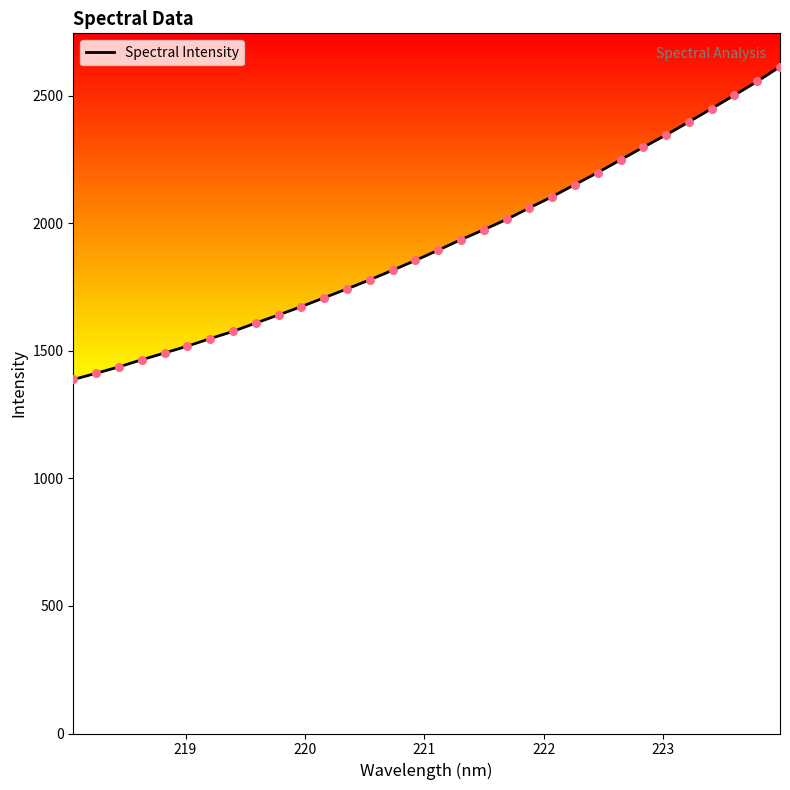

What is the greatest value displayed?

2614.7